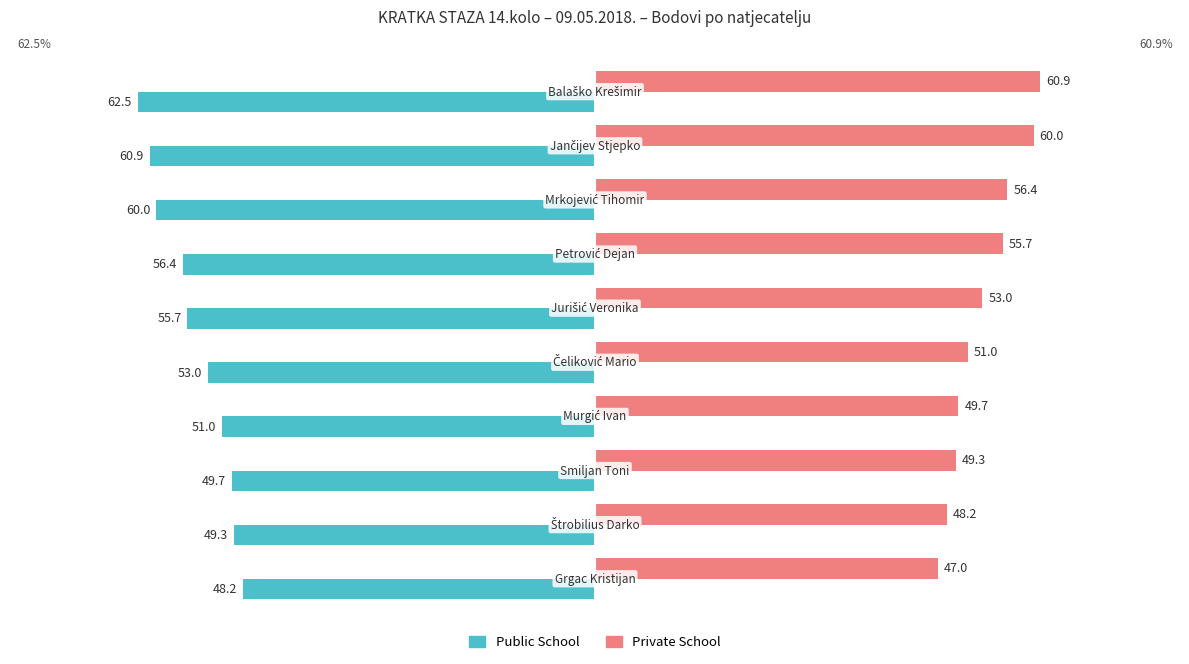

Which series has the widest spread of values?

Public School